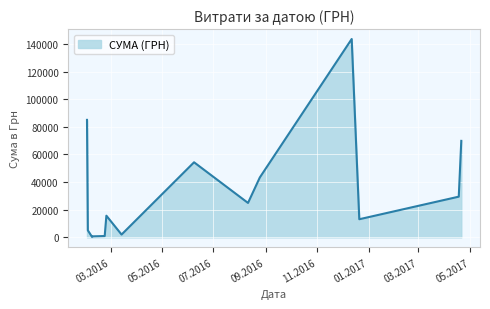

What is the greatest value displayed?

143568.0